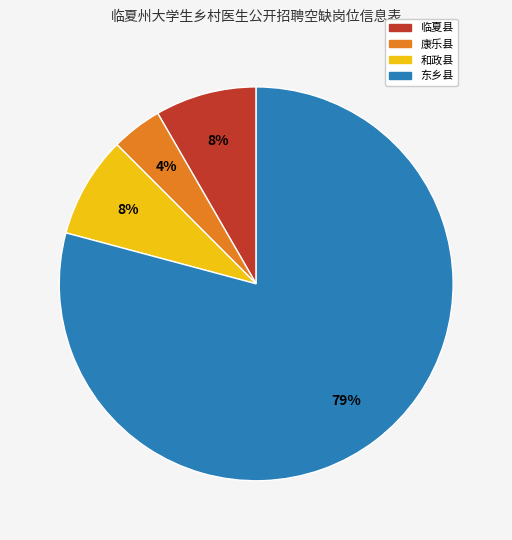

Count the number of slices in the pie.

4